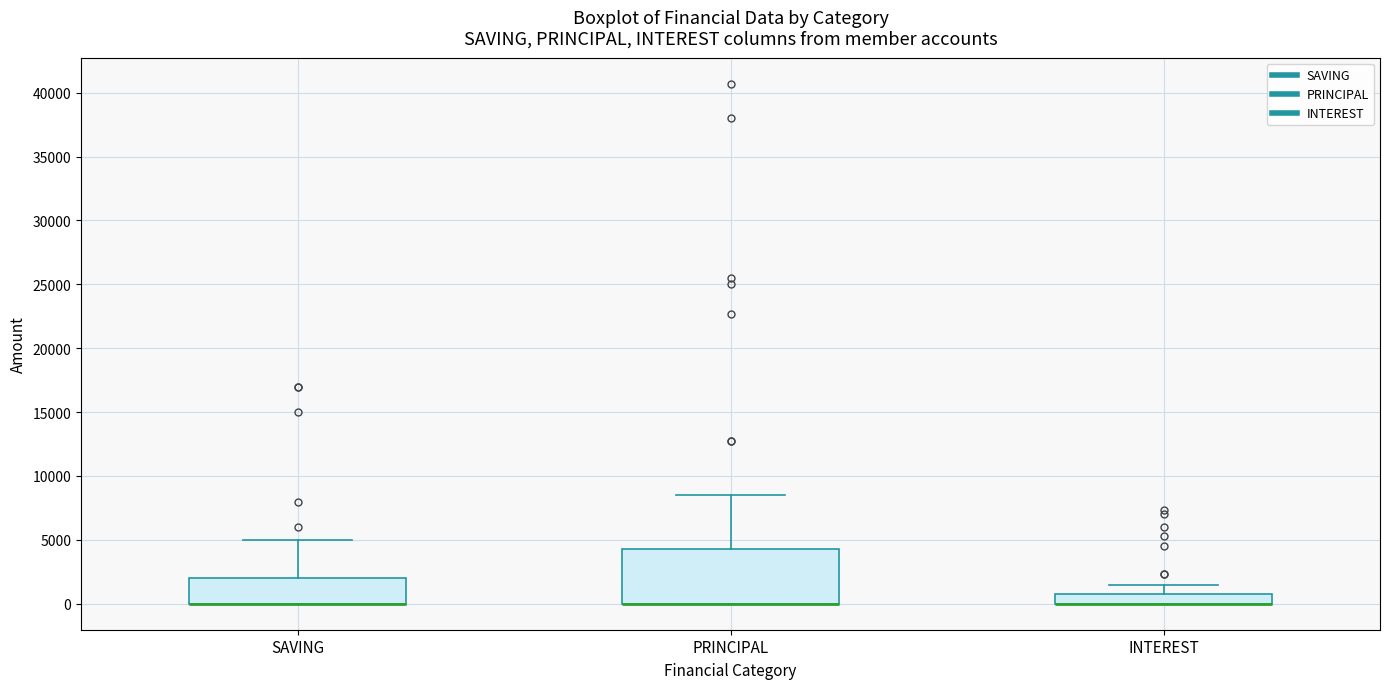

Reading left to right, read every box against the y-axis: the position of its median line, the range the box covers, and the ends of its whiskers. The values are not printed on the chart, so give them approximately, as read against the axis.

SAVING: median 0 (drawn on the box's lower edge), box 0 to 2000, whiskers 0 to 5000
PRINCIPAL: median 0 (drawn on the box's lower edge), box 0 to 4500, whiskers 0 to 8500
INTEREST: median 0 (drawn on the box's lower edge), box 0 to 1000, whiskers 0 to 1500